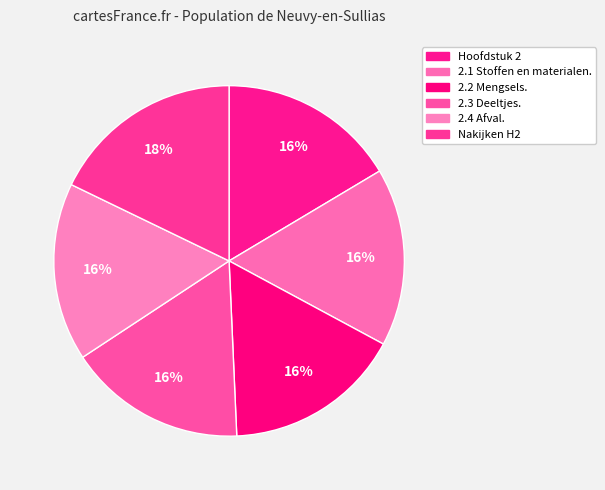

Count the number of slices in the pie.

6